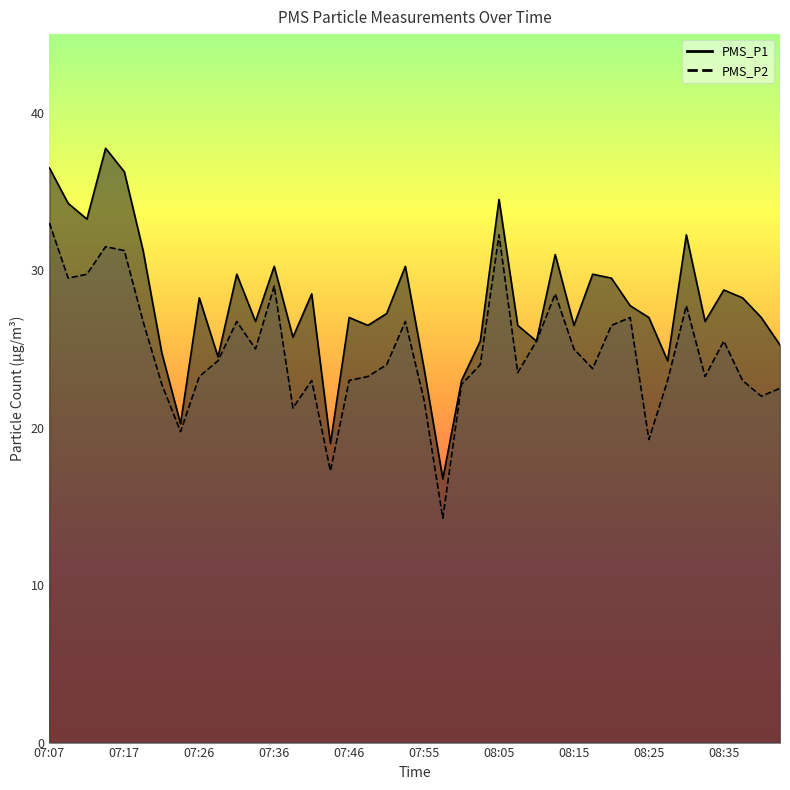

Reading left to right, extract all data points from this chart.

PMS_P1: 36.5	34.2	33.2	37.8	36.2	31.2	24.8	20.2	28.2	24.5	29.8	26.8	30.2	25.8	28.5	19.0	27.0	26.5	27.2	30.2	23.8	16.8	23.0	25.5	34.5	26.5	25.5	31.0	26.5	29.8	29.5	27.8	27.0	24.2	32.2	26.8	28.8	28.2	27.0	25.2
PMS_P2: 33.0	29.5	29.8	31.5	31.2	26.8	22.8	19.8	23.2	24.2	26.8	25.0	29.0	21.2	23.0	17.2	23.0	23.2	24.0	26.8	21.8	14.2	22.8	24.0	32.2	23.5	25.5	28.5	25.0	23.8	26.5	27.0	19.2	23.0	27.8	23.2	25.5	23.0	22.0	22.5